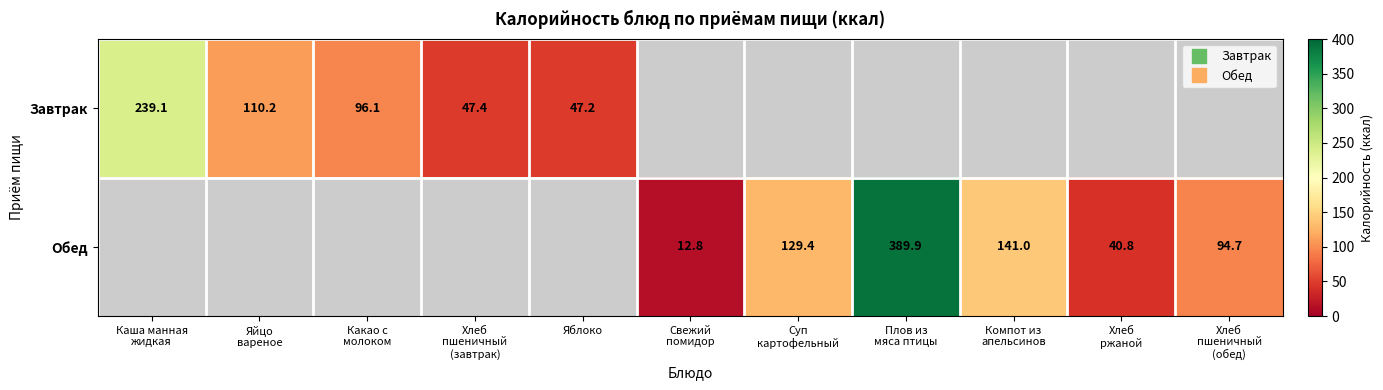

How many positive values does the Обед series have?

6